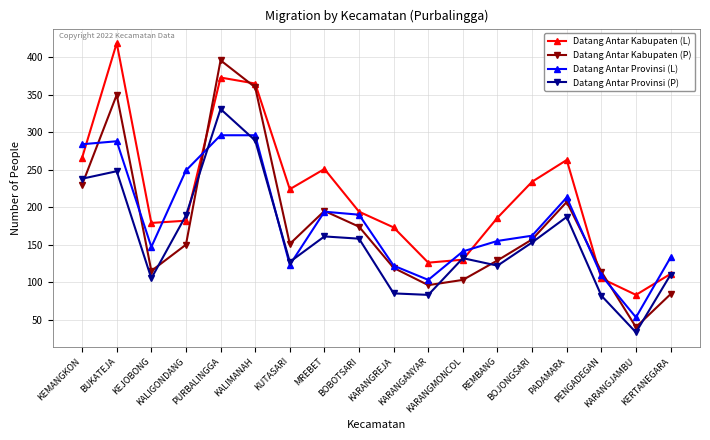

What is the average value of the Datang Antar Provinsi (P) series?

157